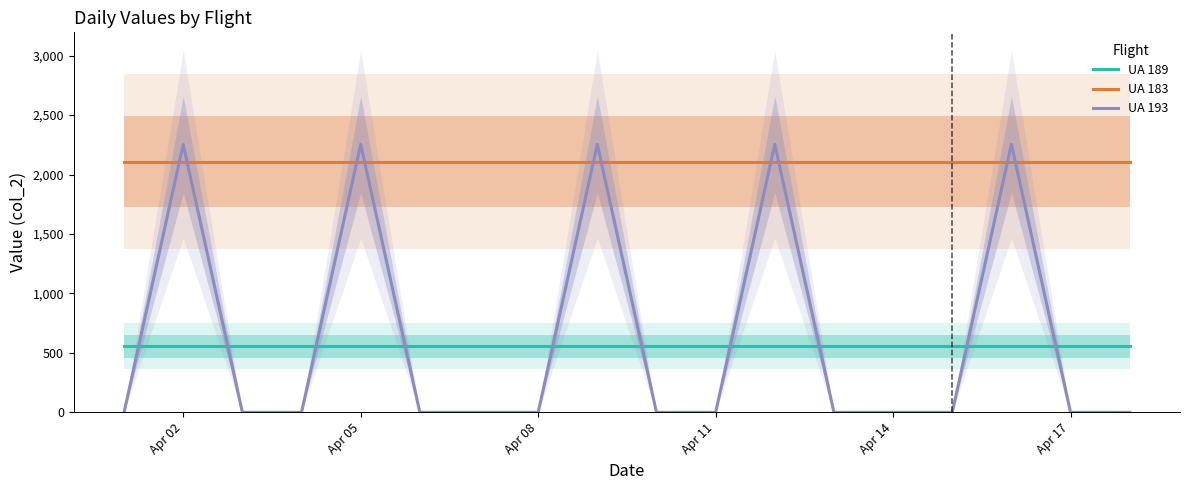

True or false: UA 189 and UA 193 cross at least once.

True